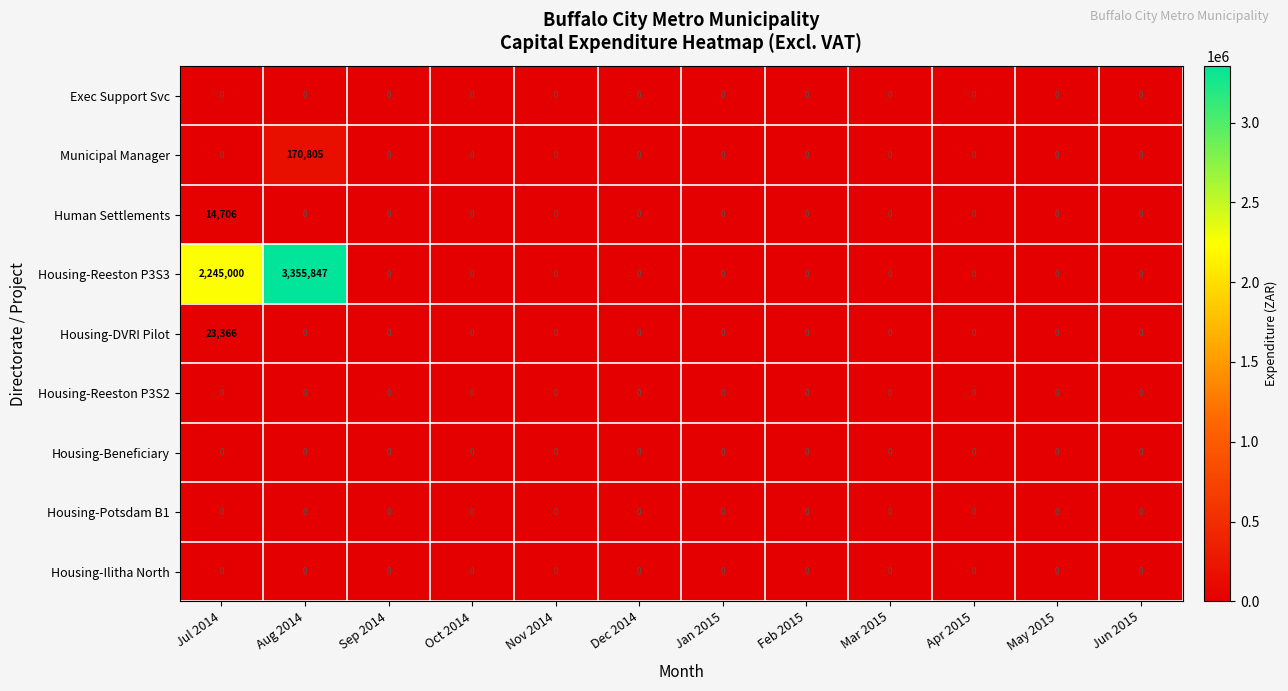

Is it true that Housing-Reeston P3S3 equals 0 at May 2015?

True